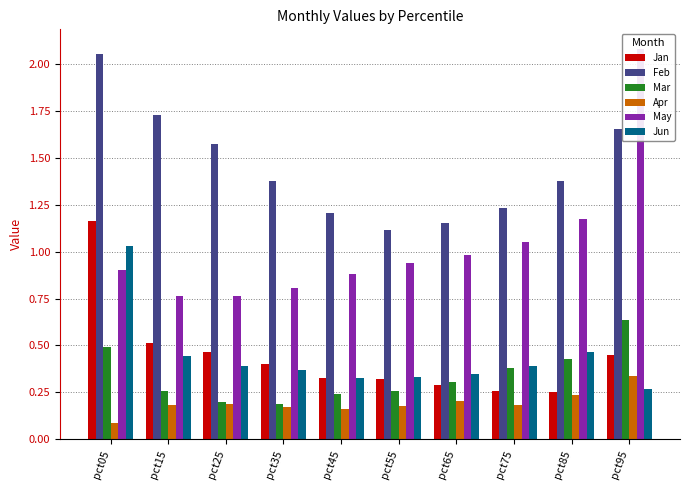

What is the difference between the second highest and second lowest values in the Jun series?

0.1